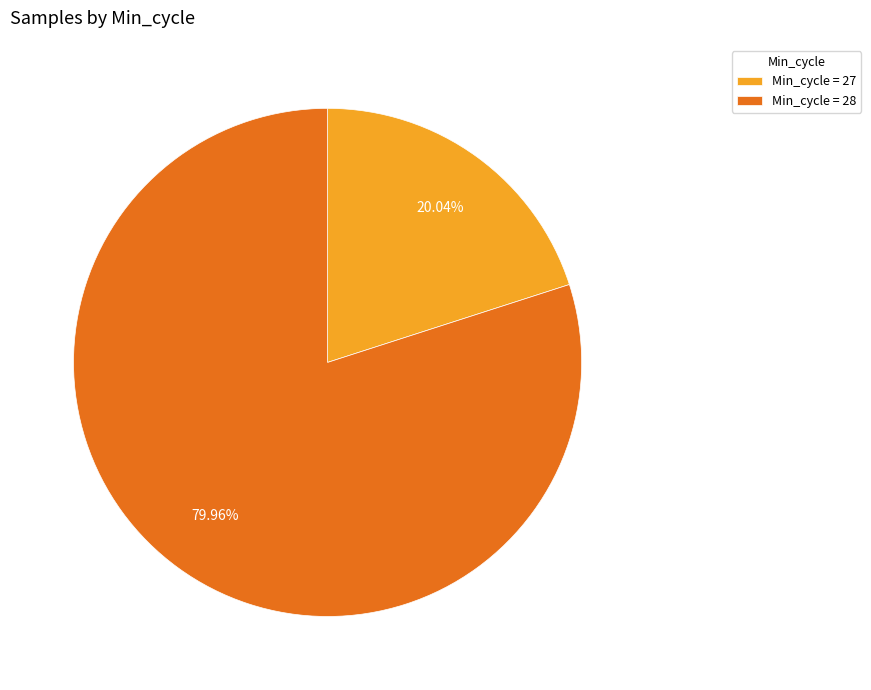

Between Min_cycle = 28 and Min_cycle = 27, which is larger?

Min_cycle = 28